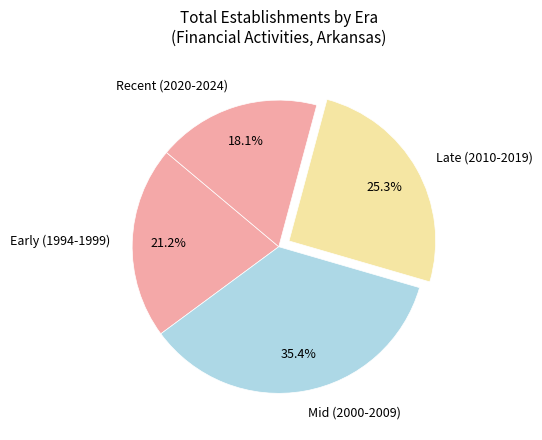

Is there a majority slice in this chart?

No